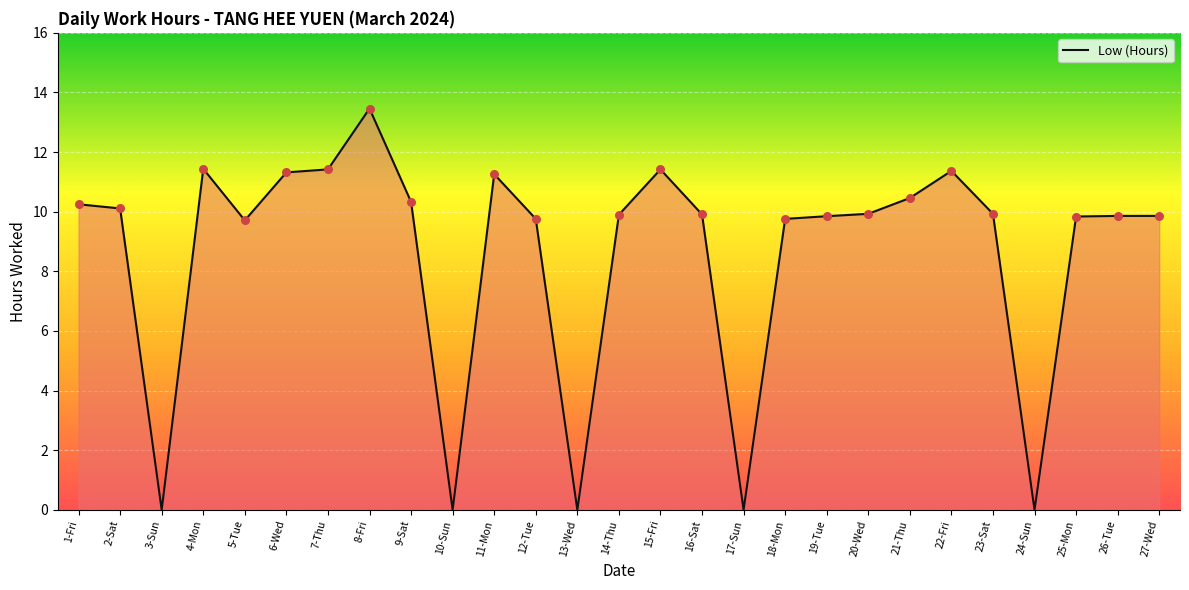

Which has a higher value, 3-Sun or 22-Fri?

22-Fri